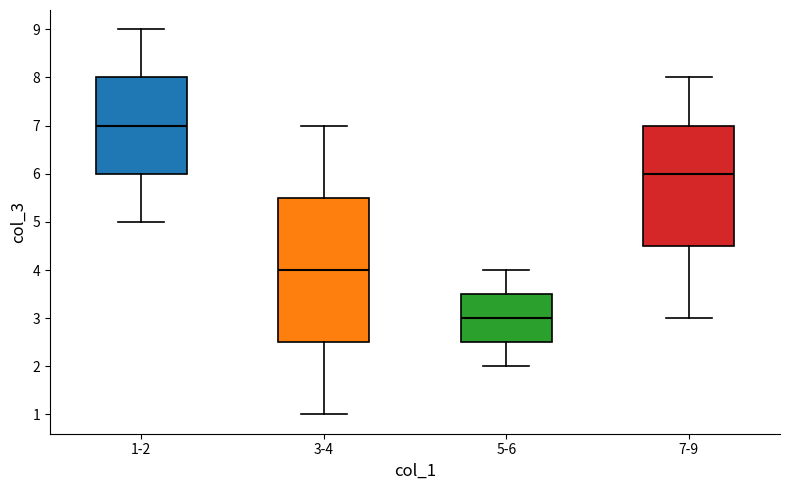

Reading left to right, transcribe this box plot: for each box, give where its median line is, the range the box spans, and where its two whiskers end, as read against the y-axis. The values are not printed on the chart, so give them approximately, as read against the axis.

1-2: median 7.0, box 6.0 to 8.0, whiskers 5.0 to 9.0
3-4: median 4.0, box 2.5 to 5.5, whiskers 1.0 to 7.0
5-6: median 3.0, box 2.5 to 3.5, whiskers 2.0 to 4.0
7-9: median 6.0, box 4.5 to 7.0, whiskers 3.0 to 8.0